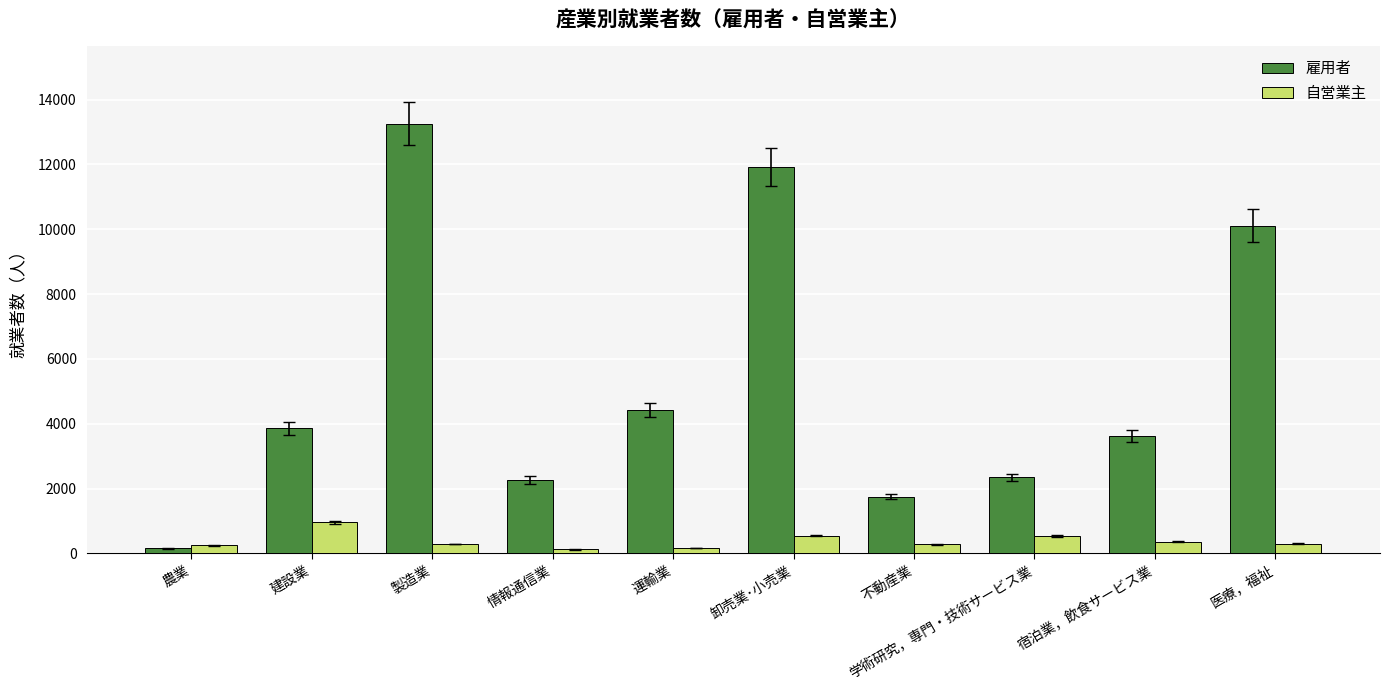

How many groups of bars are there?

10